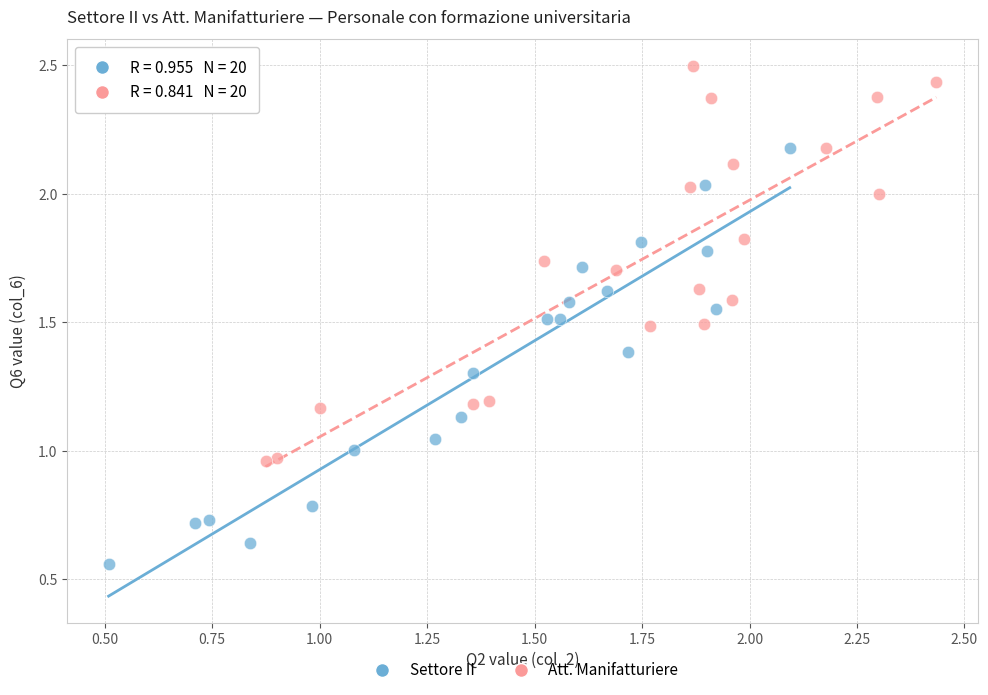

What are all the series names shown in the legend?

Settore II, Att. Manifatturiere